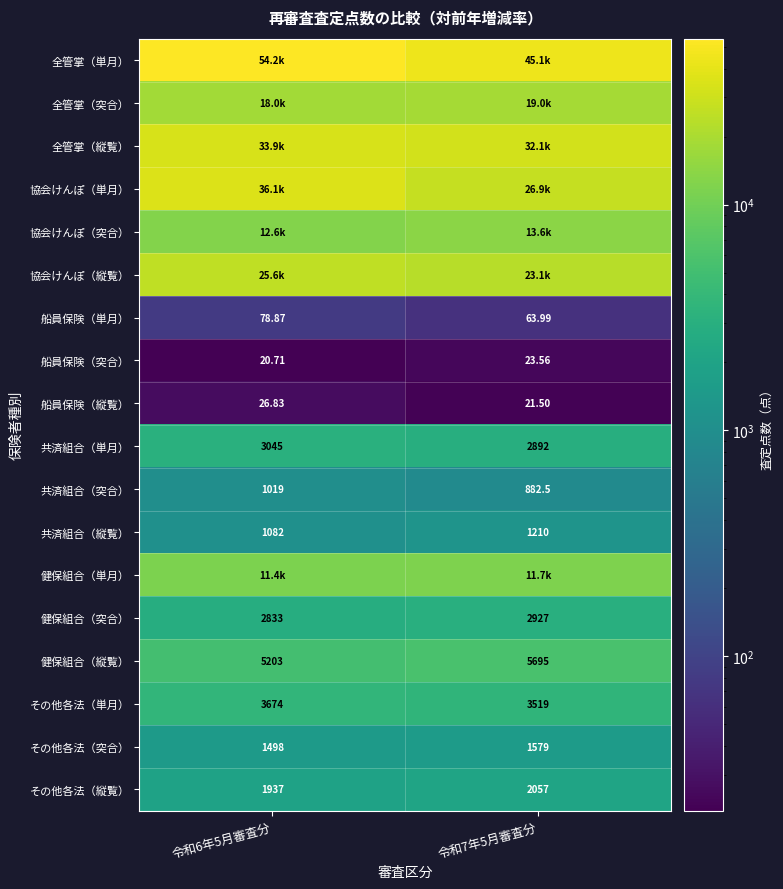

Is the value of 船員保険（突合） at 令和7年5月審査分 greater than the value of その他各法（縦覧） at 令和7年5月審査分?

No